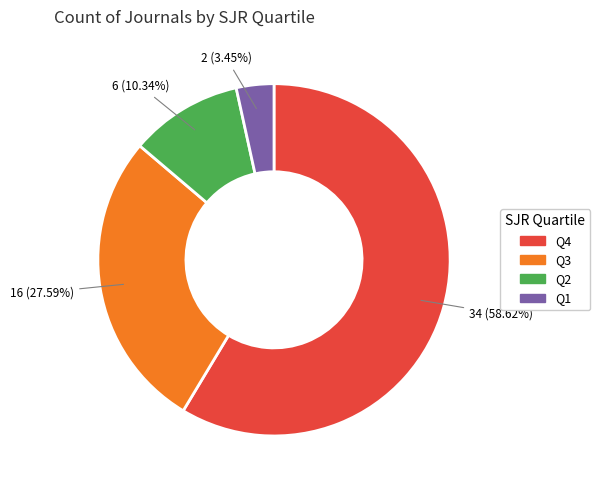

What percentage is the Q3 slice, to the nearest percent?

28%